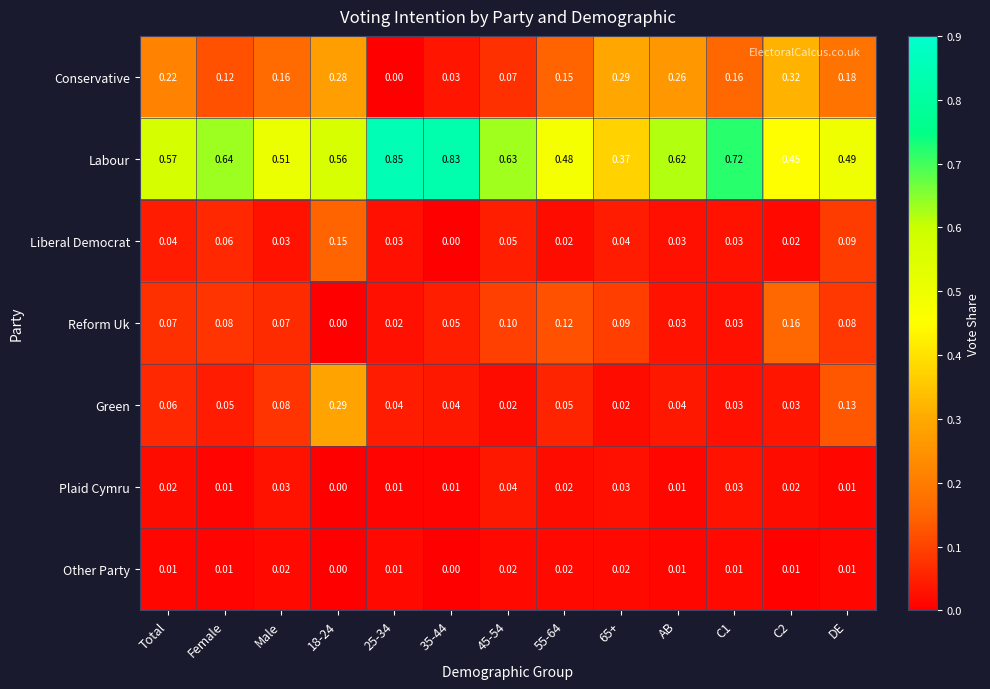

How many data points does each series have?

13